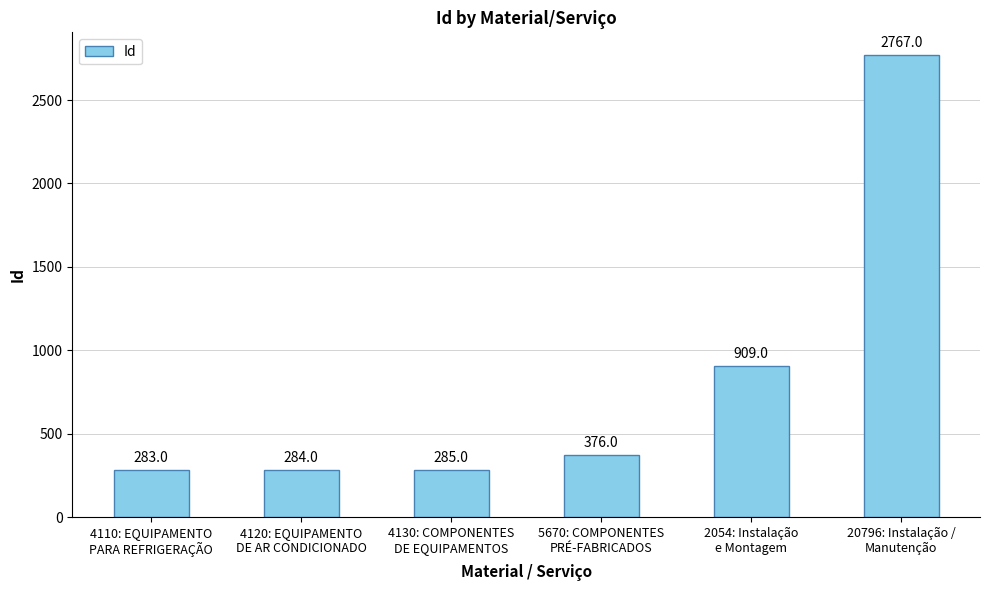

What is the ratio of the value at 2054: Instalação
e Montagem to the value at 20796: Instalação /
Manutenção?

0.3